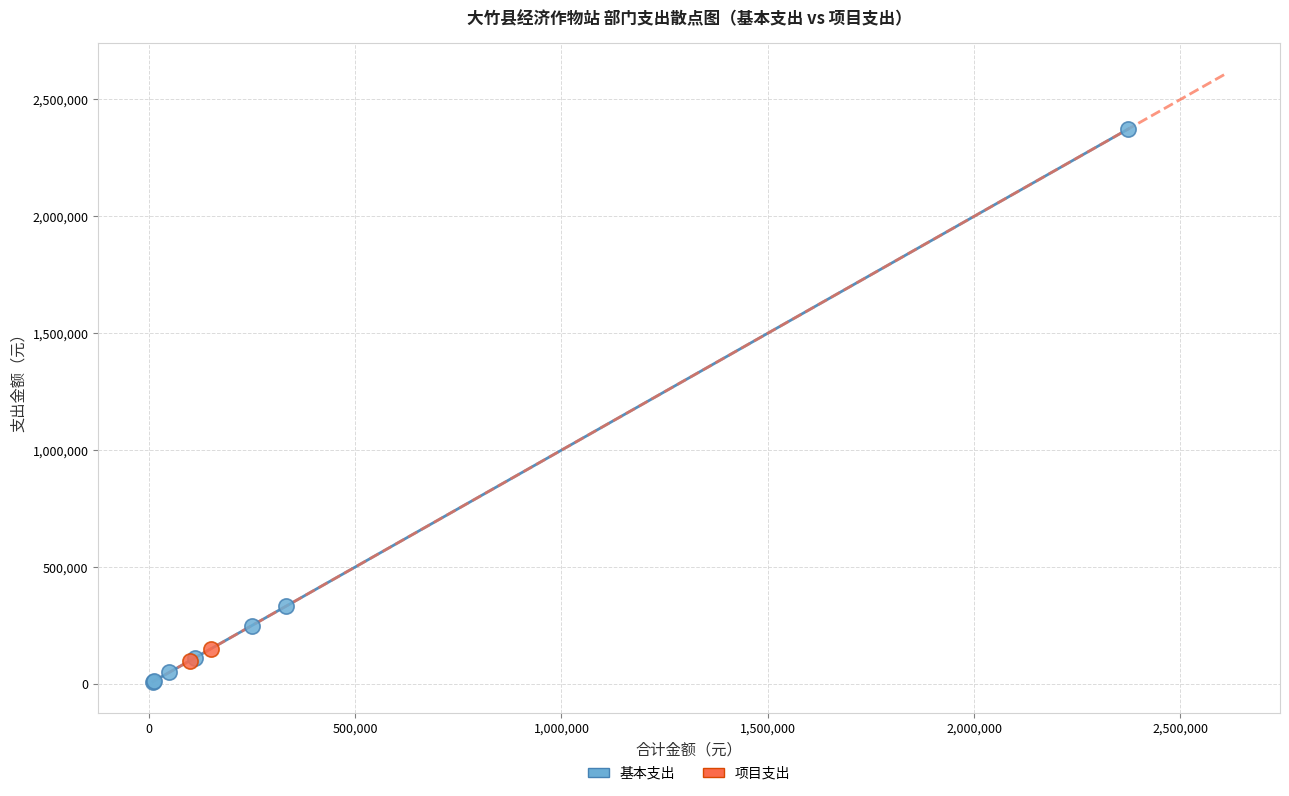

What are all the series names shown in the legend?

基本支出, 项目支出